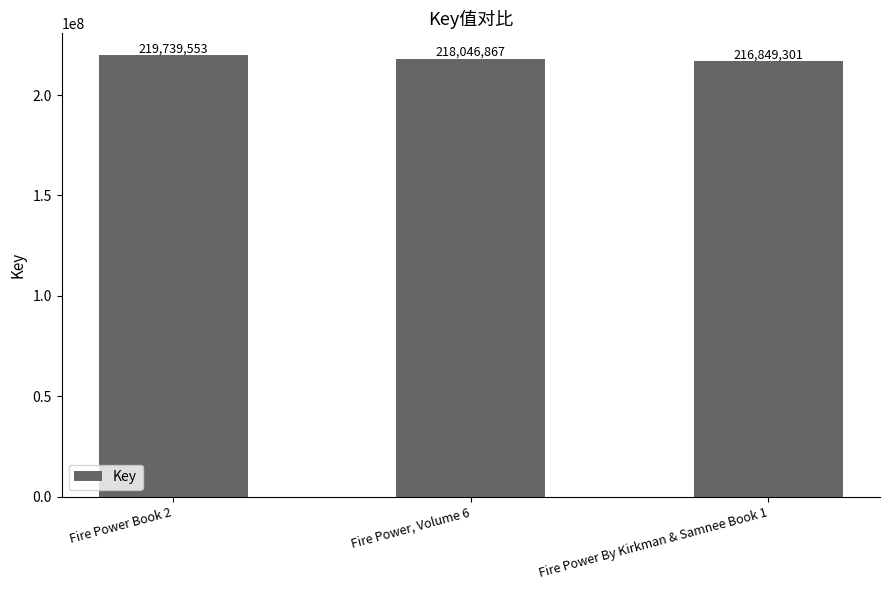

How many values are between 216849301 and 219739553?

3